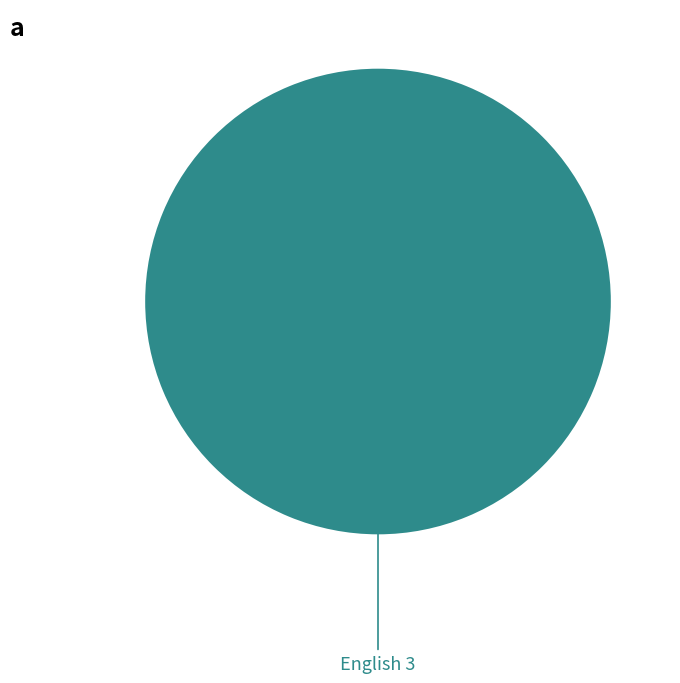

Does any single category account for the majority?

Yes